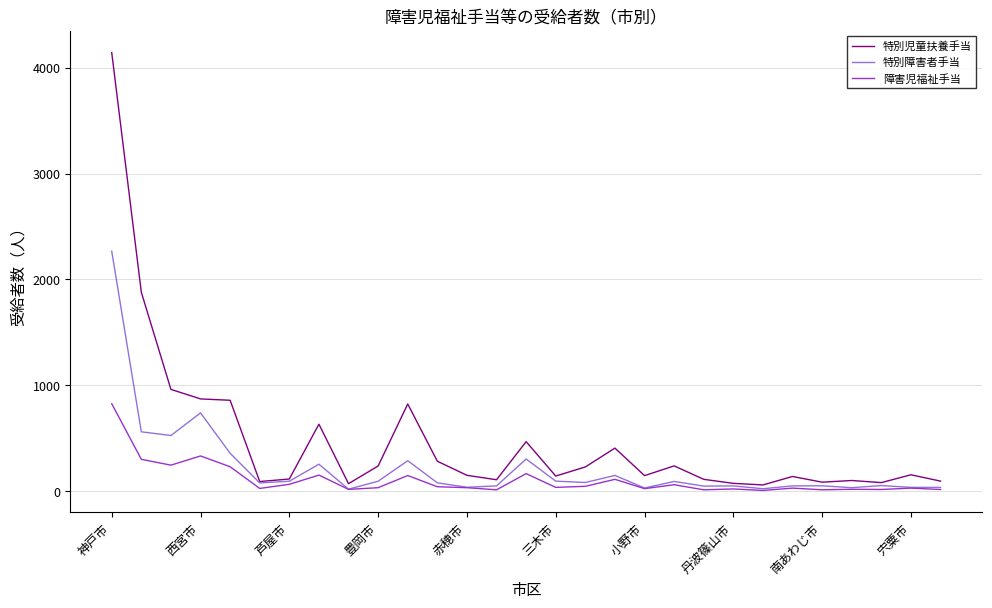

Rank the series by their maximum value, from highest to lowest.

特別児童扶養手当, 特別障害者手当, 障害児福祉手当